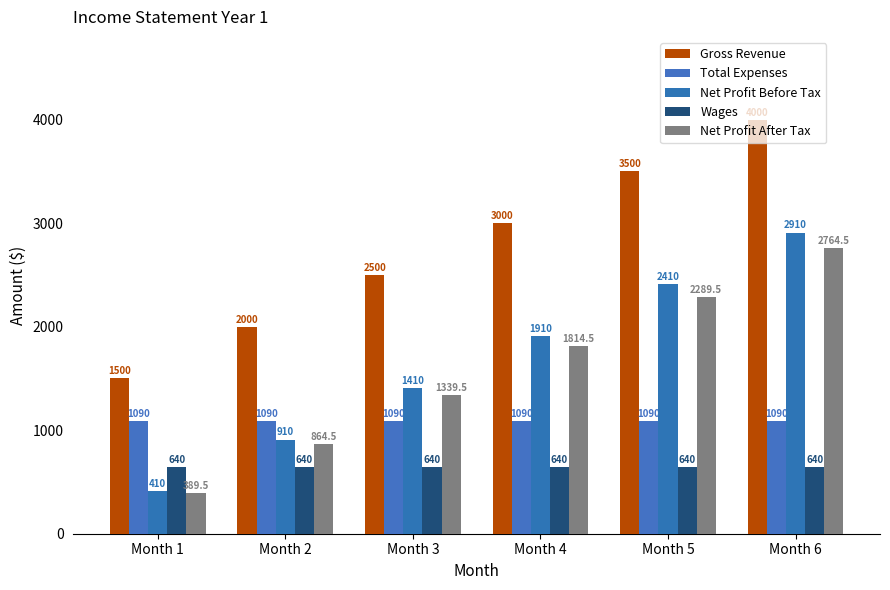

What is the sum of all Total Expenses values?

6540.0